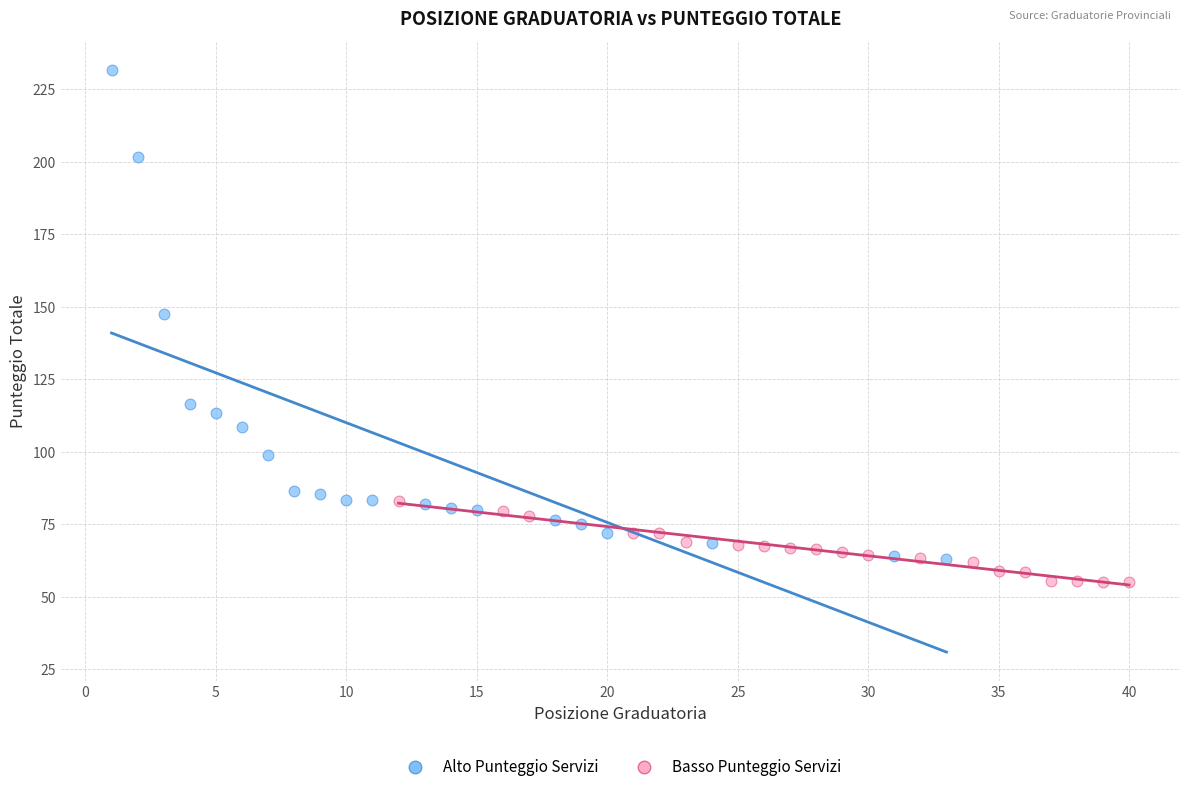

Which series has the largest Y range (max minus min)?

Alto Punteggio Servizi